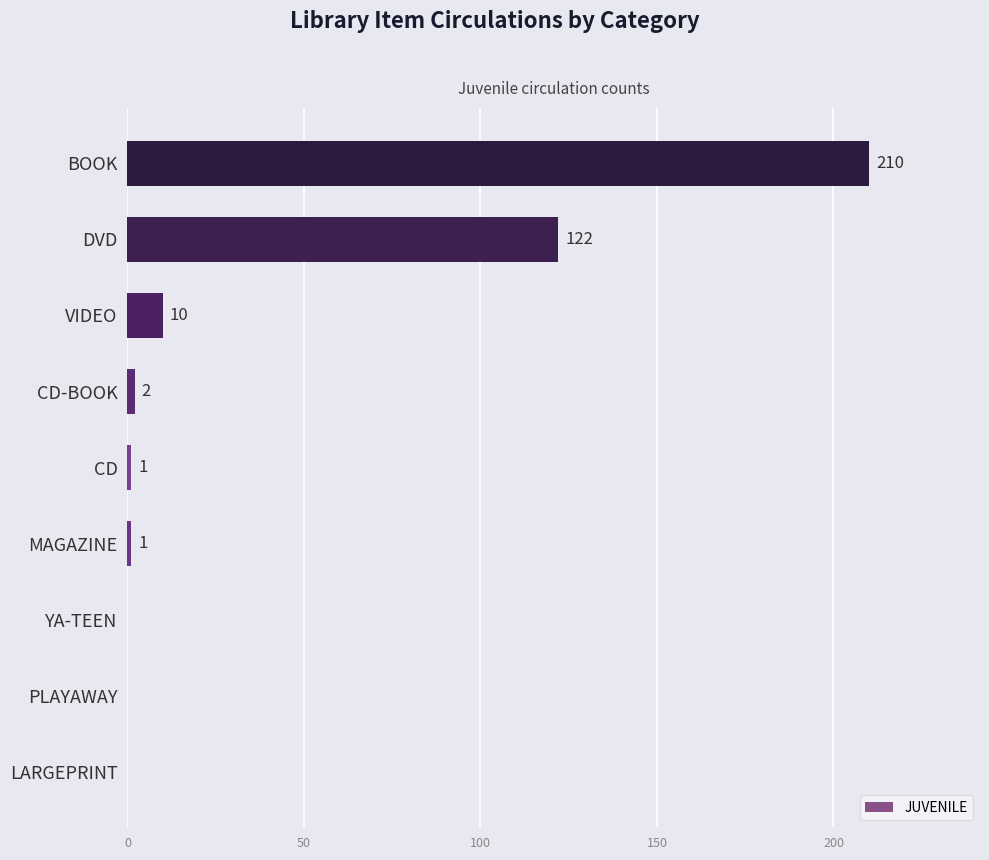

Does the chart contain stacked bars?

No